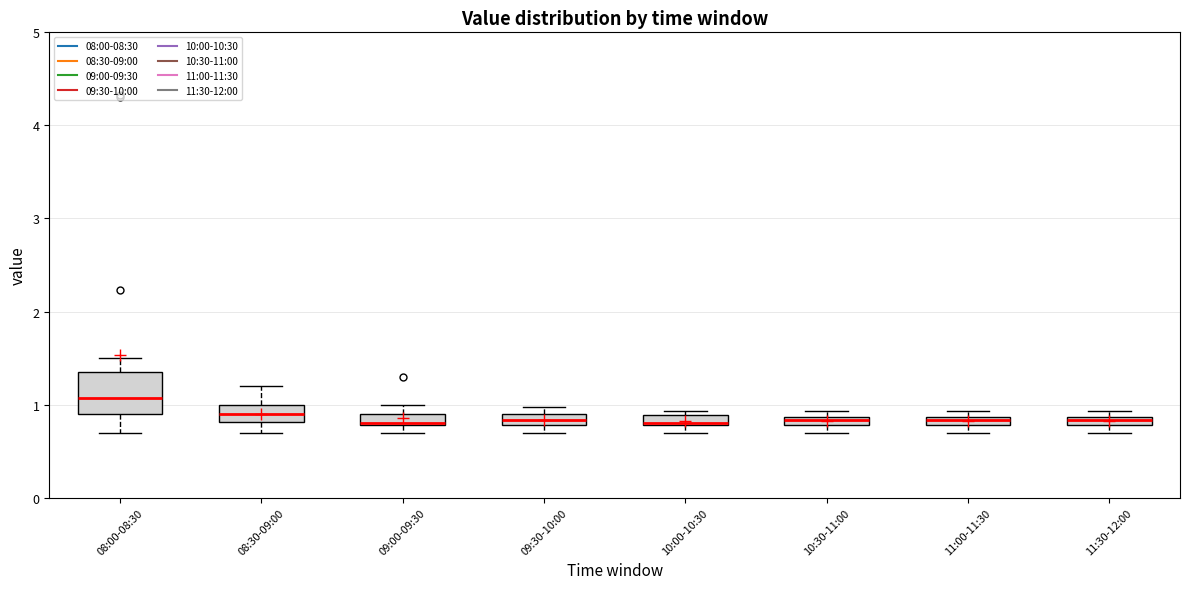

Where is the upper edge of the box for 10:00-10:30 on the y-axis? The values are not printed on the chart, so give them approximately, as read against the axis.

0.9